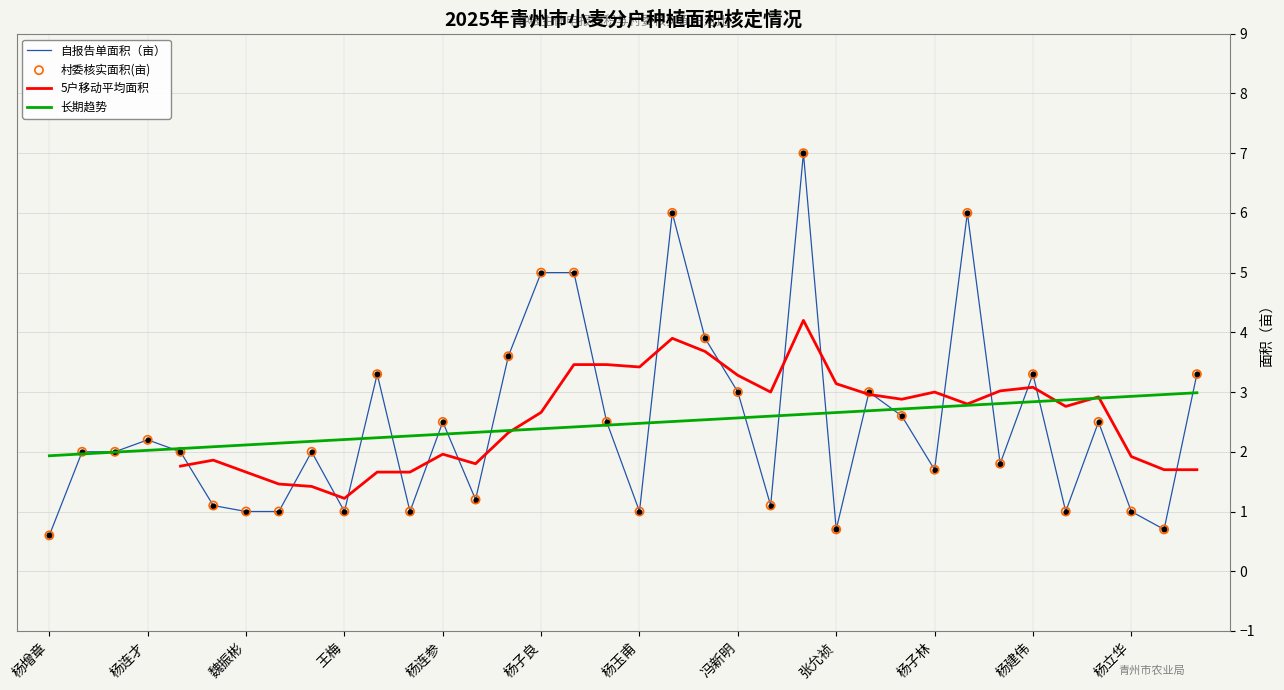

At how many categories does at least one series exceed 1?

36